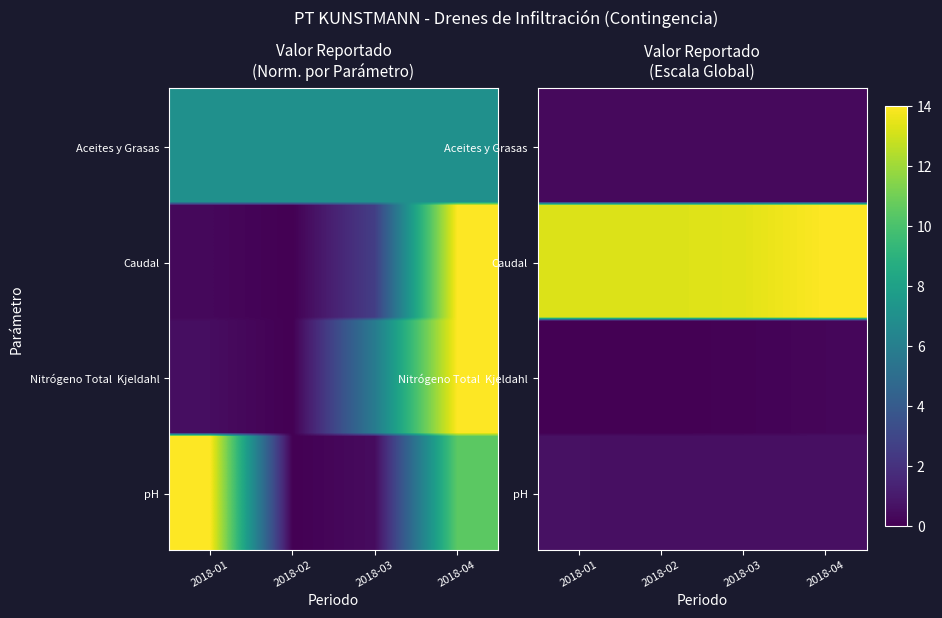

What is the sum of all Caudal values?

53.9